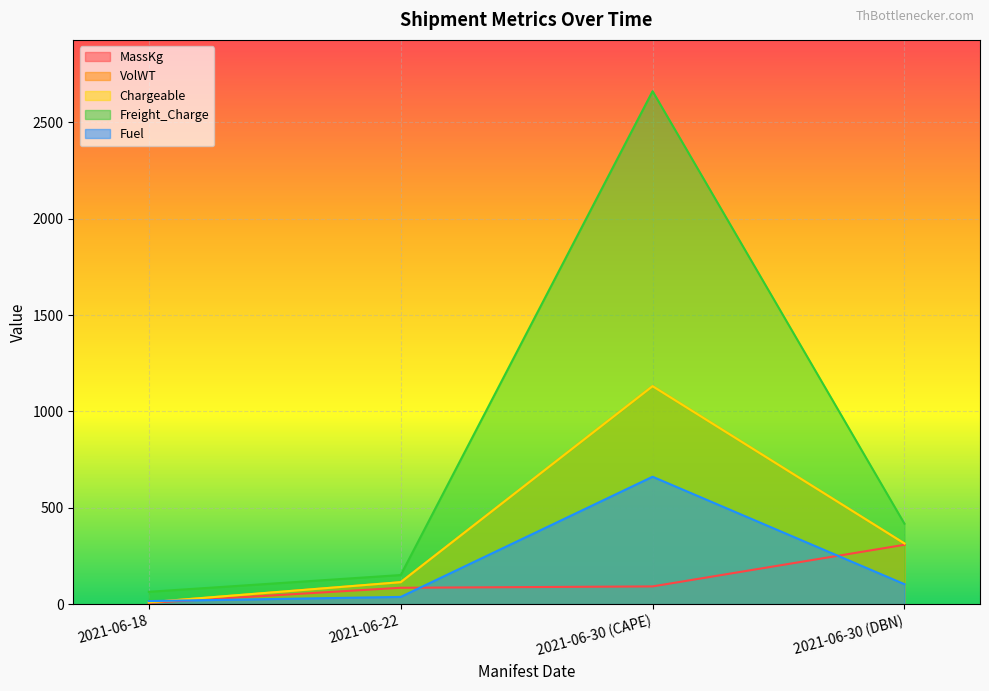

How many data points in VolWT are less than 314?

2